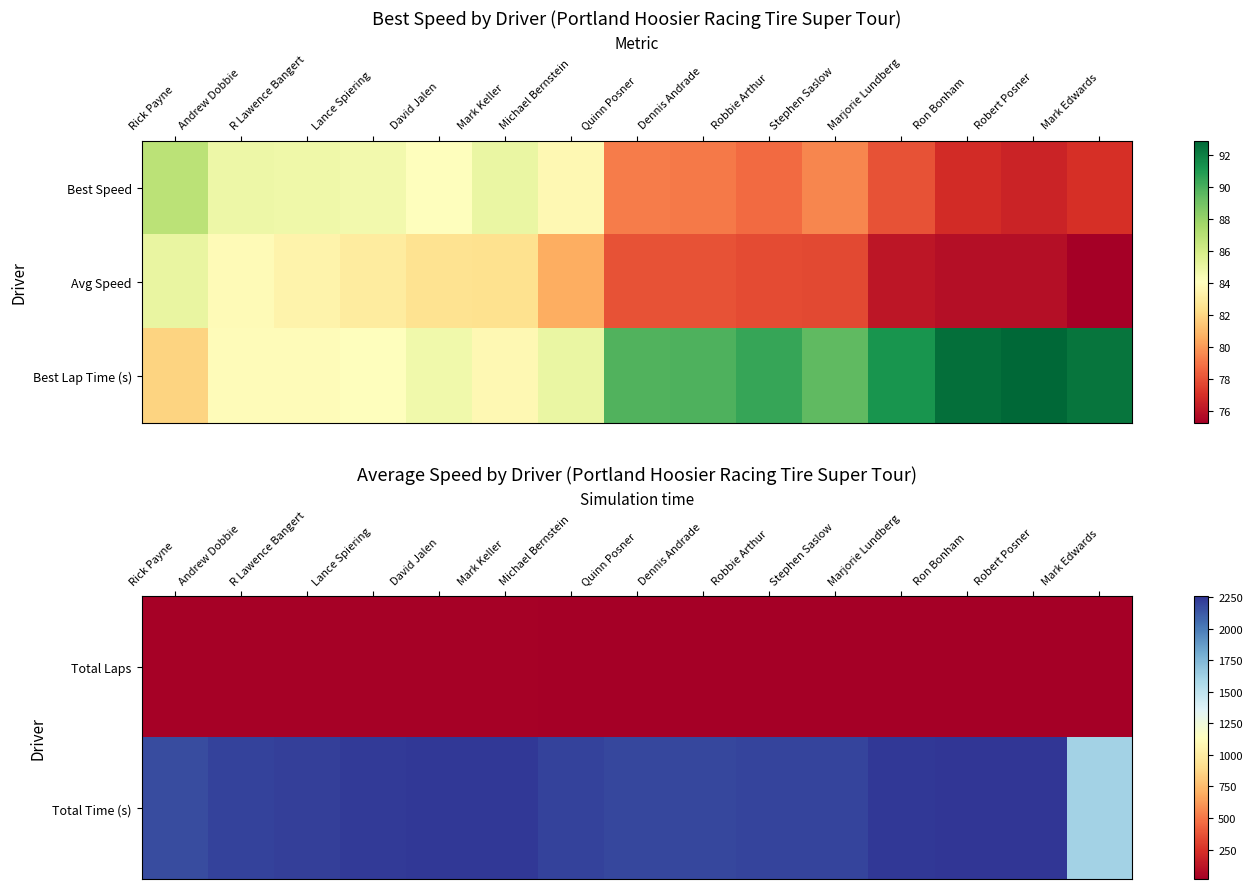

What is the difference between the Best Lap Time (s) values at Stephen Saslow and Ron Bonham?

3.1